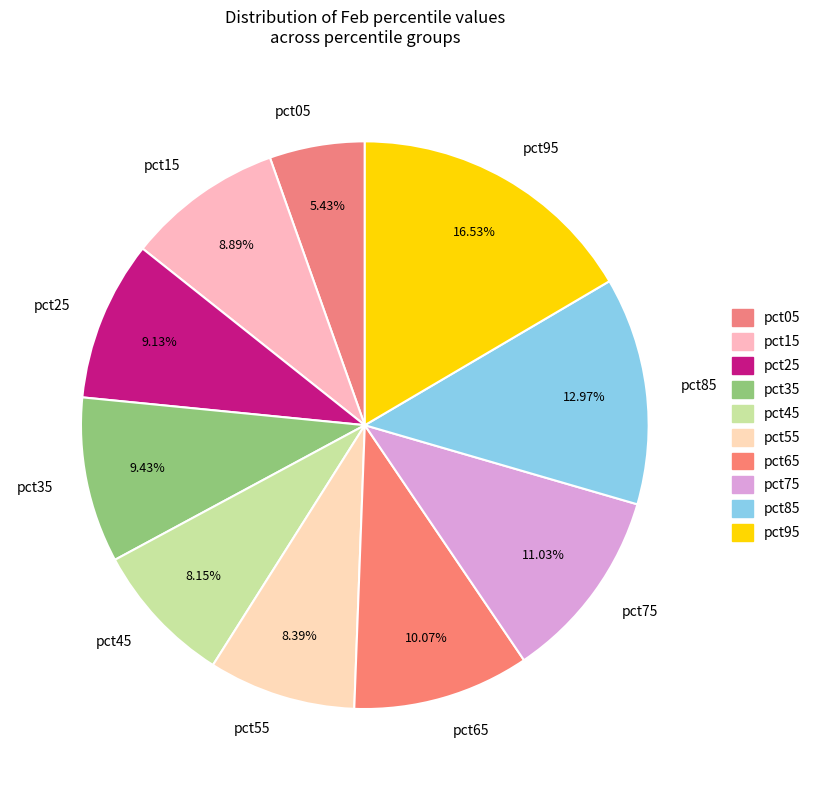

Is there any slice that represents more than half of the pie?

No